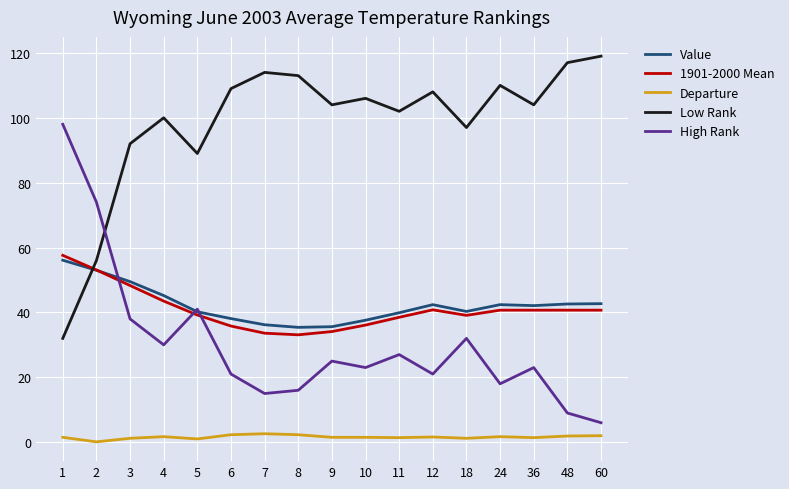

What is the minimum value for High Rank?

6.0